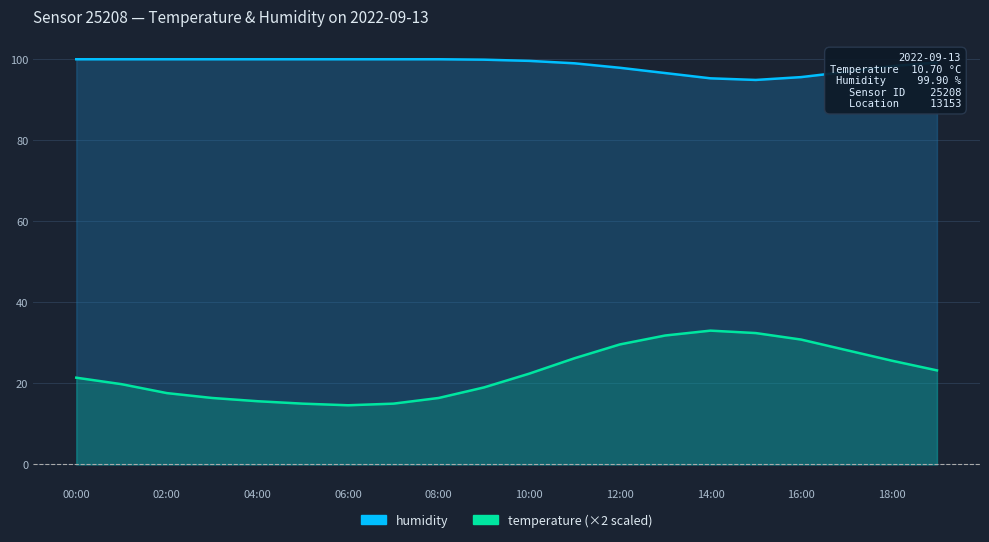

What is the label of the 8th point from the right?

12:00